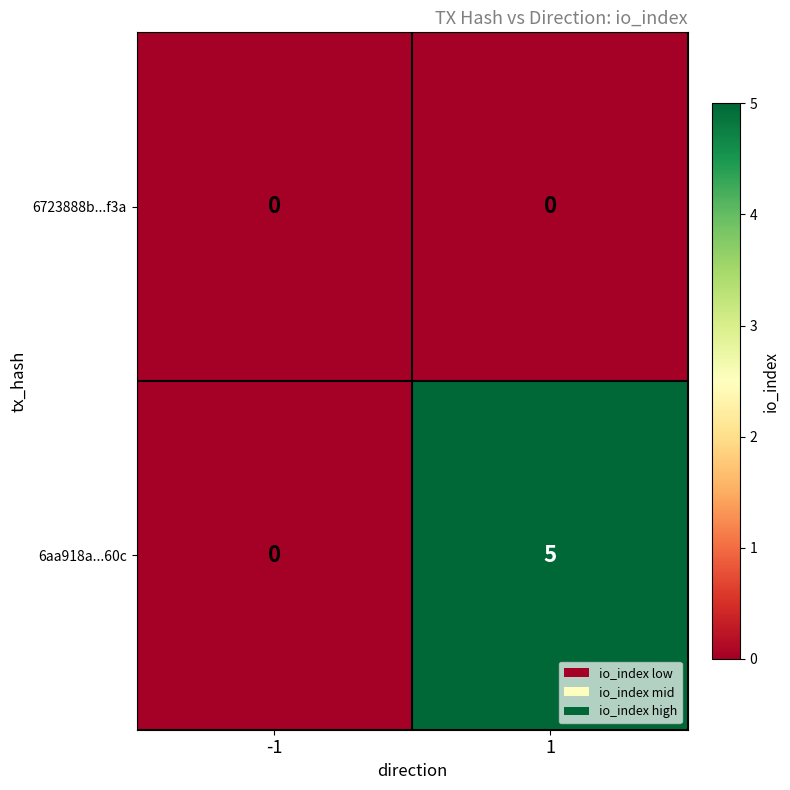

Which series has the largest total across all categories?

6aa918a...60c